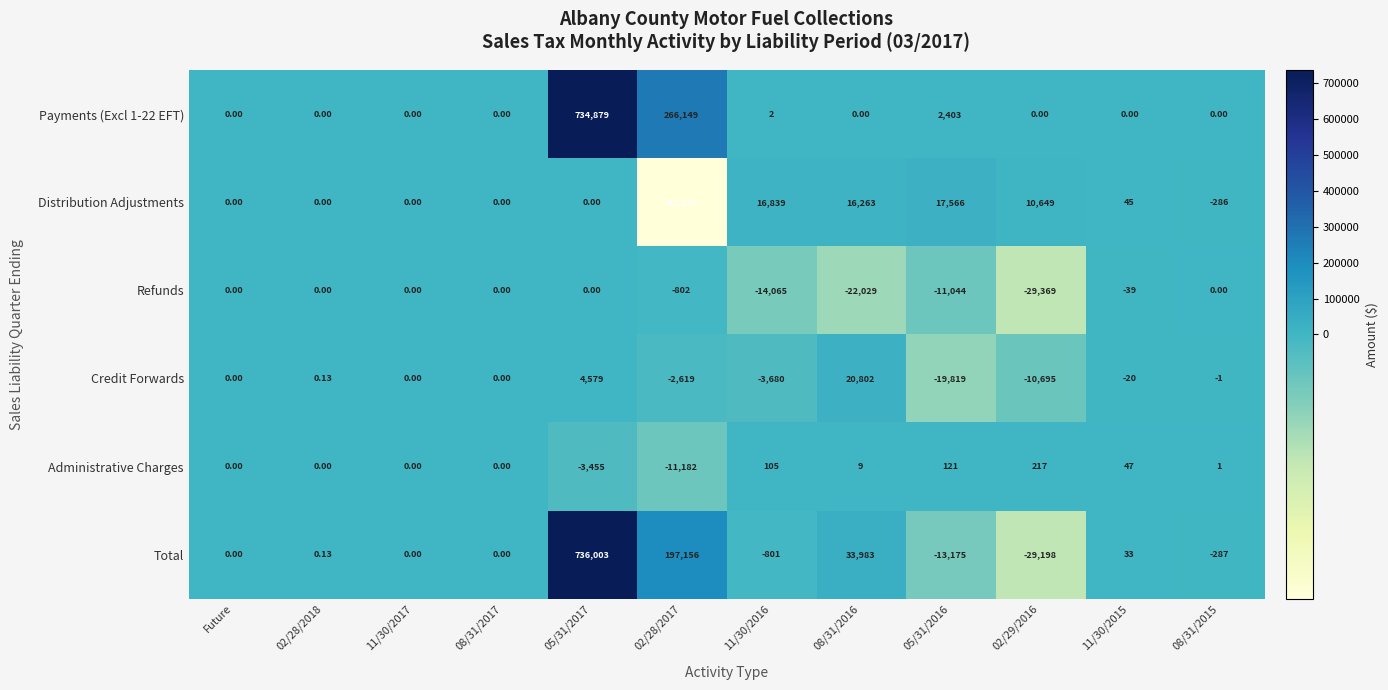

Is the value of Administrative Charges at 05/31/2017 greater than the value of Total at 02/29/2016?

Yes